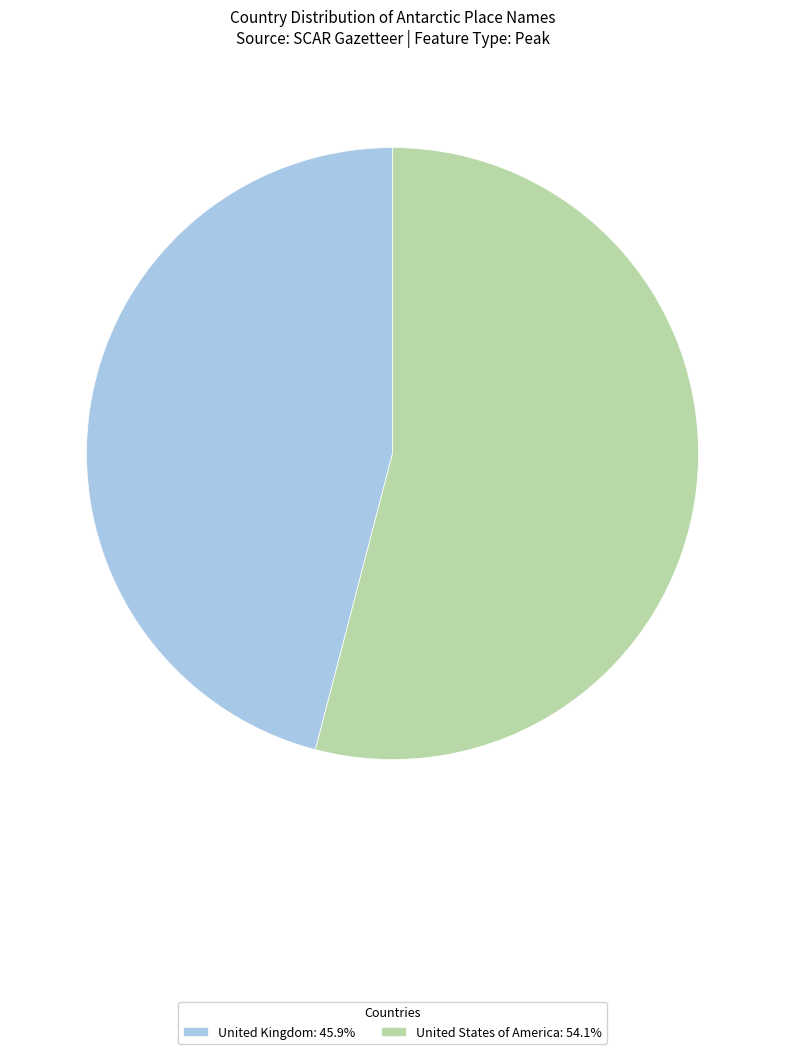

Do United States of America: 54.1% and United Kingdom: 45.9% together represent more than half of the pie?

Yes